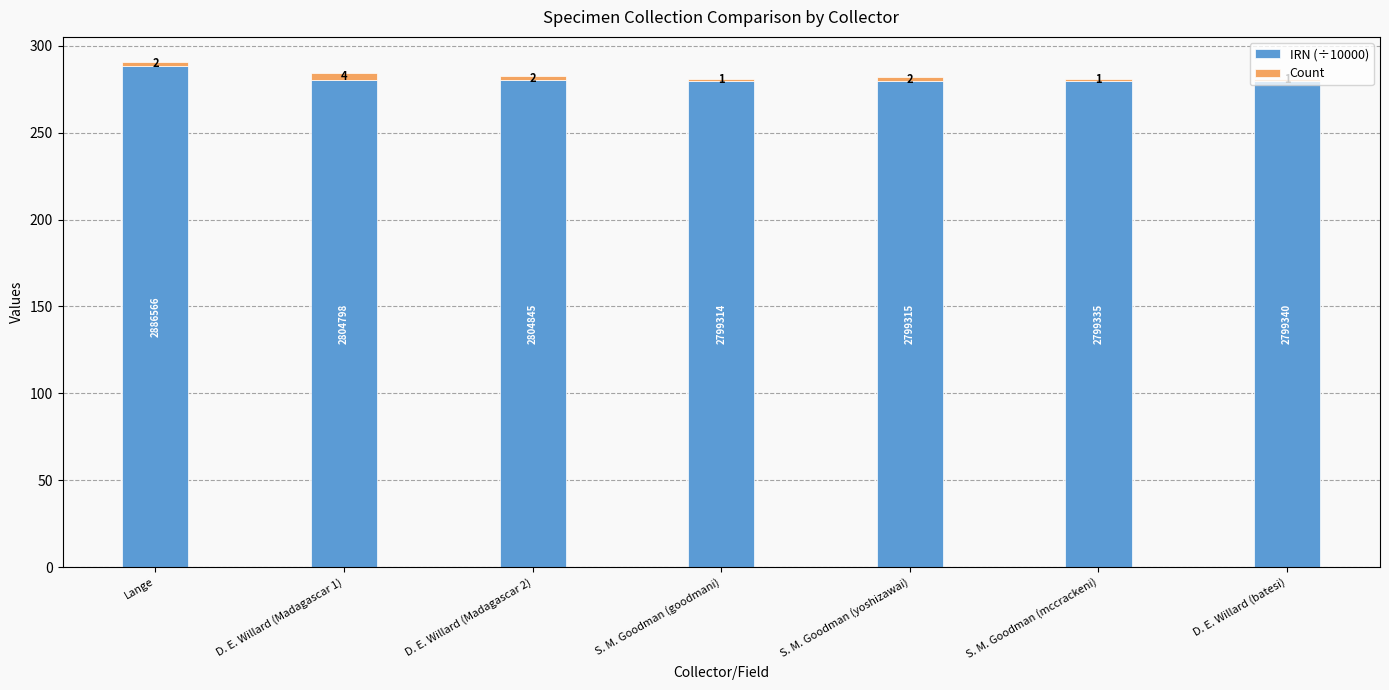

Read the IRN (÷10000) value at S. M. Goodman (goodmani).

279.9